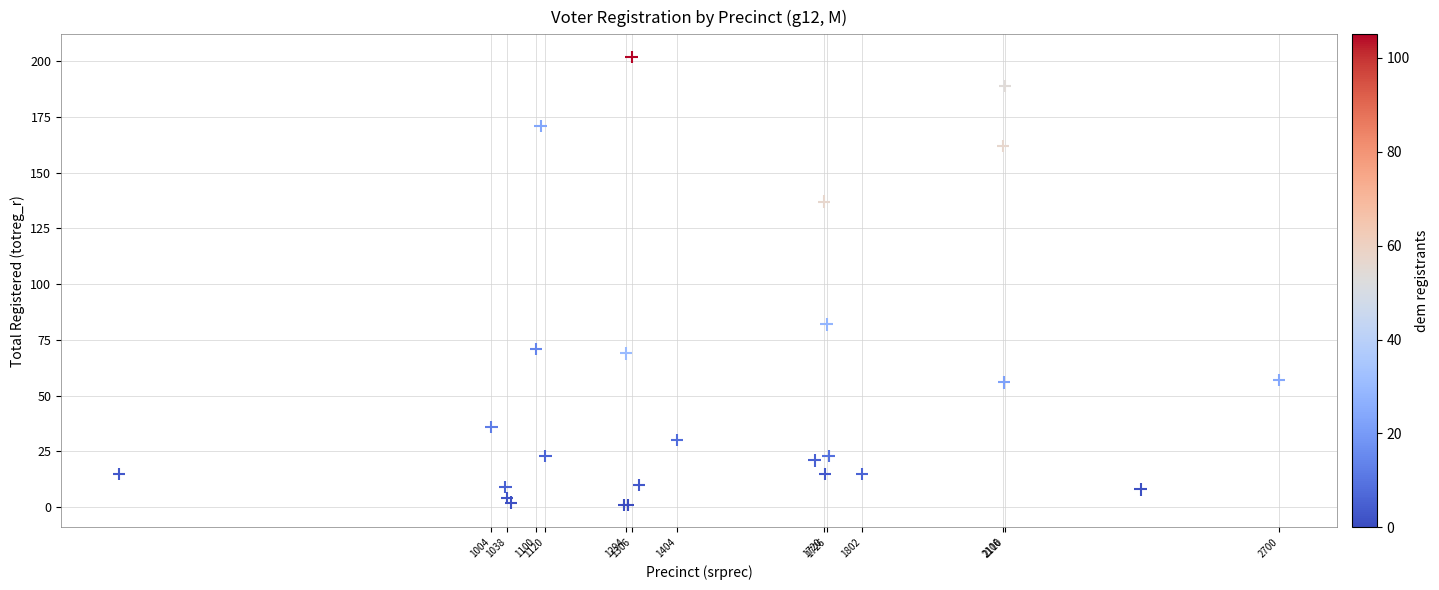

What Y value in the scatter plot is closest to 101?

82